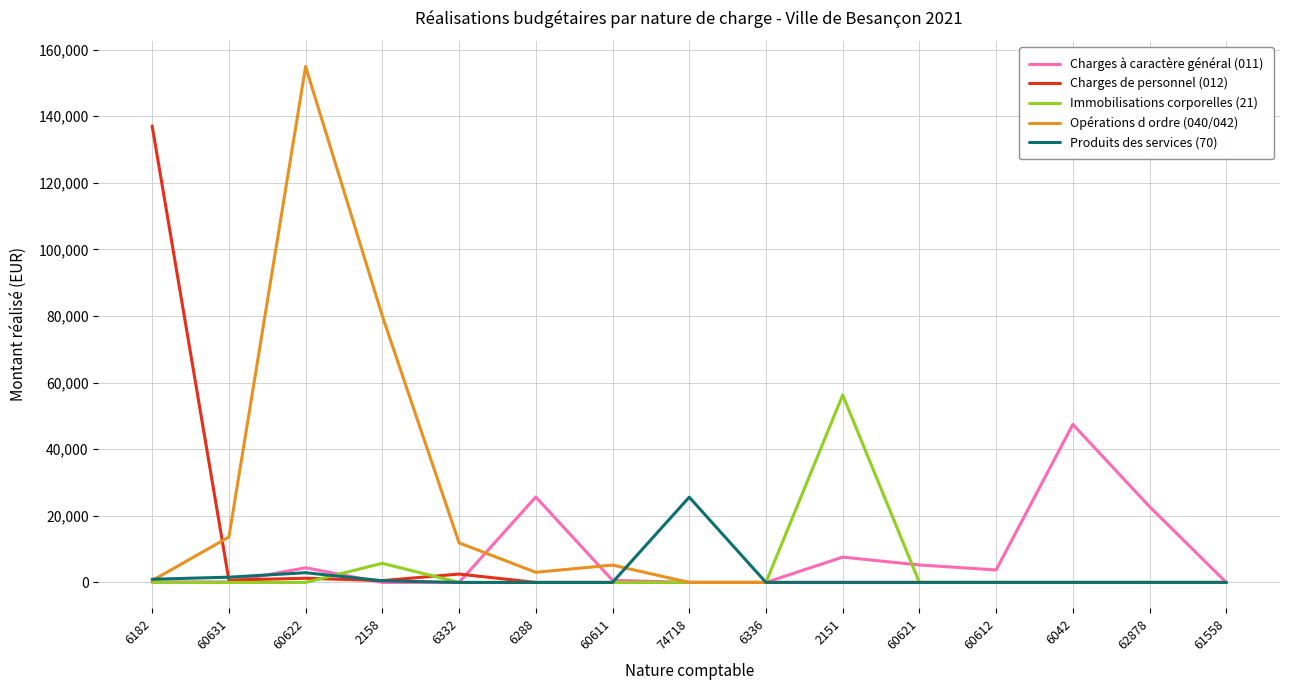

What is the total value across all series at 6042?

47437.0